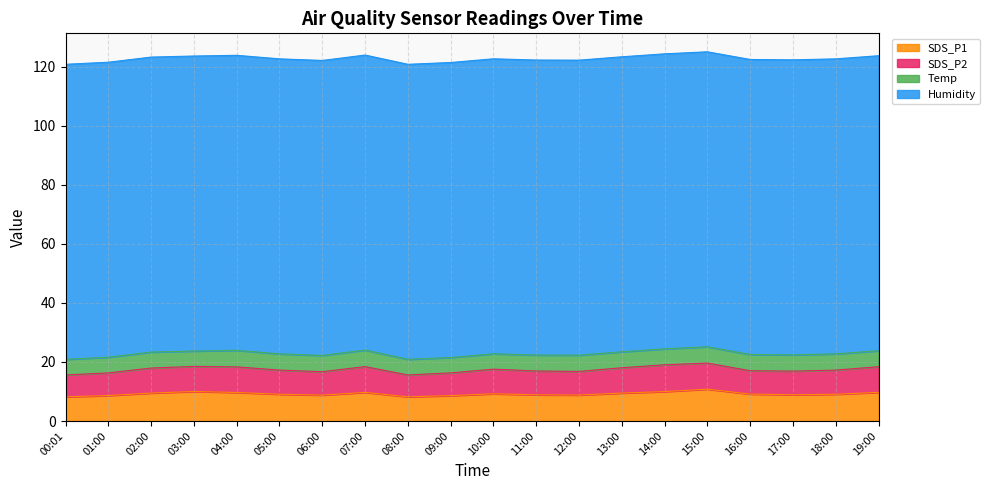

The value of SDS_P1 at 12:00 is 2.7. True or false?

False